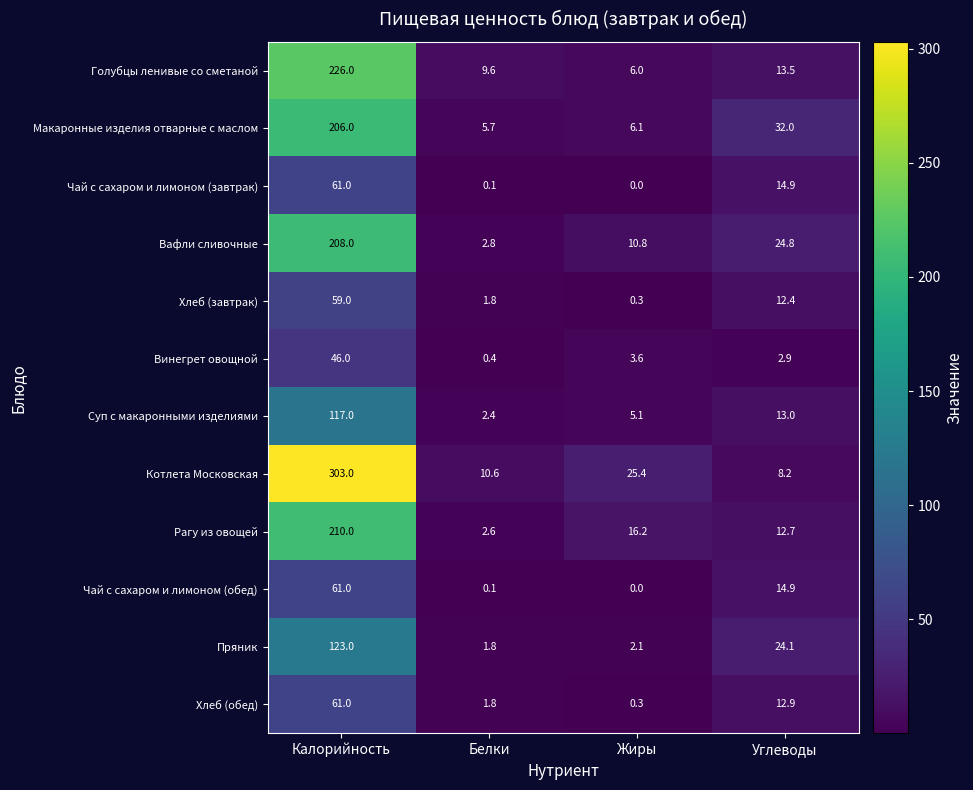

At how many categories does at least one series exceed 171?

1